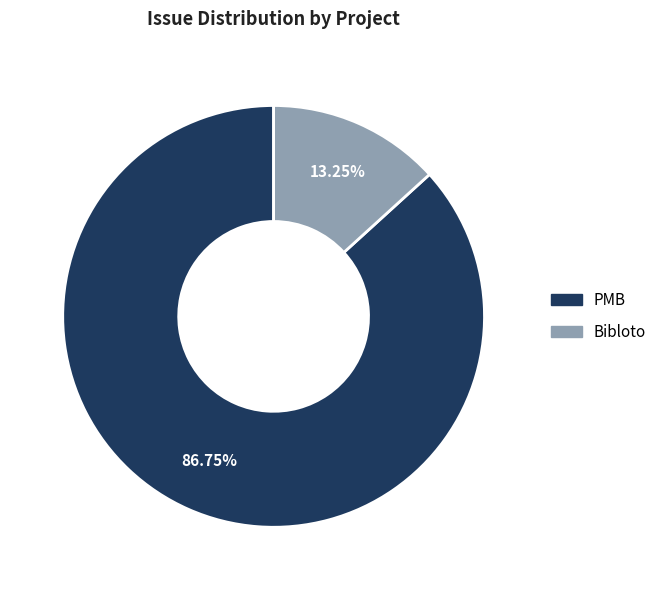

Between Bibloto and PMB, which is larger?

PMB